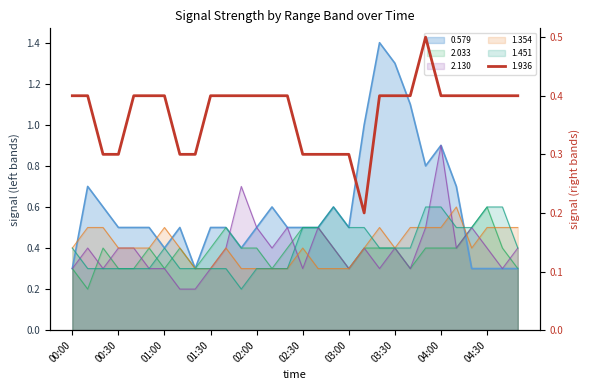

What is the highest value of the 0.579 series?

1.4